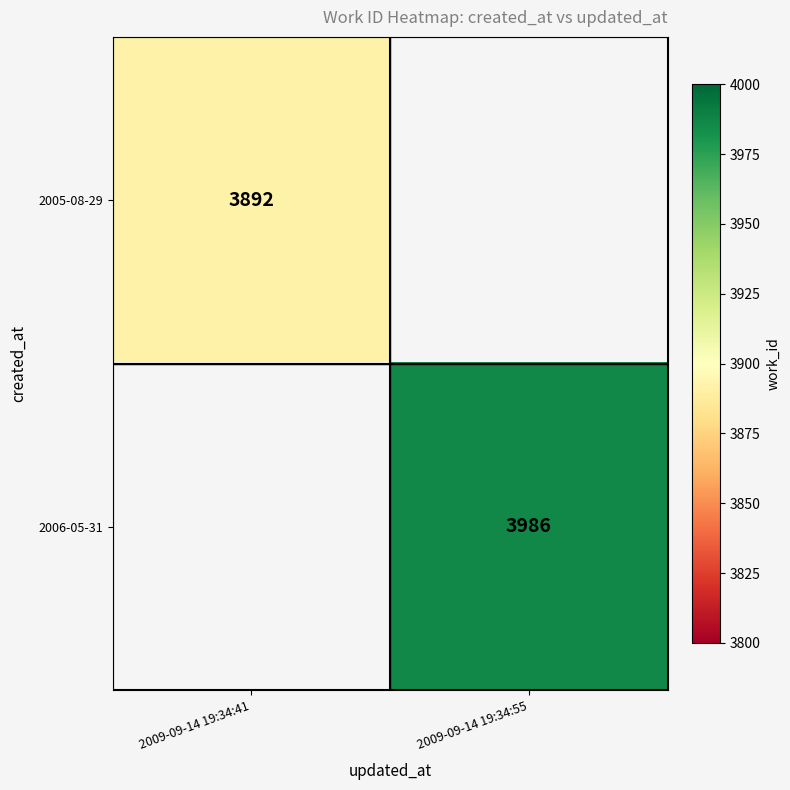

What is the smallest value displayed?

3892.0